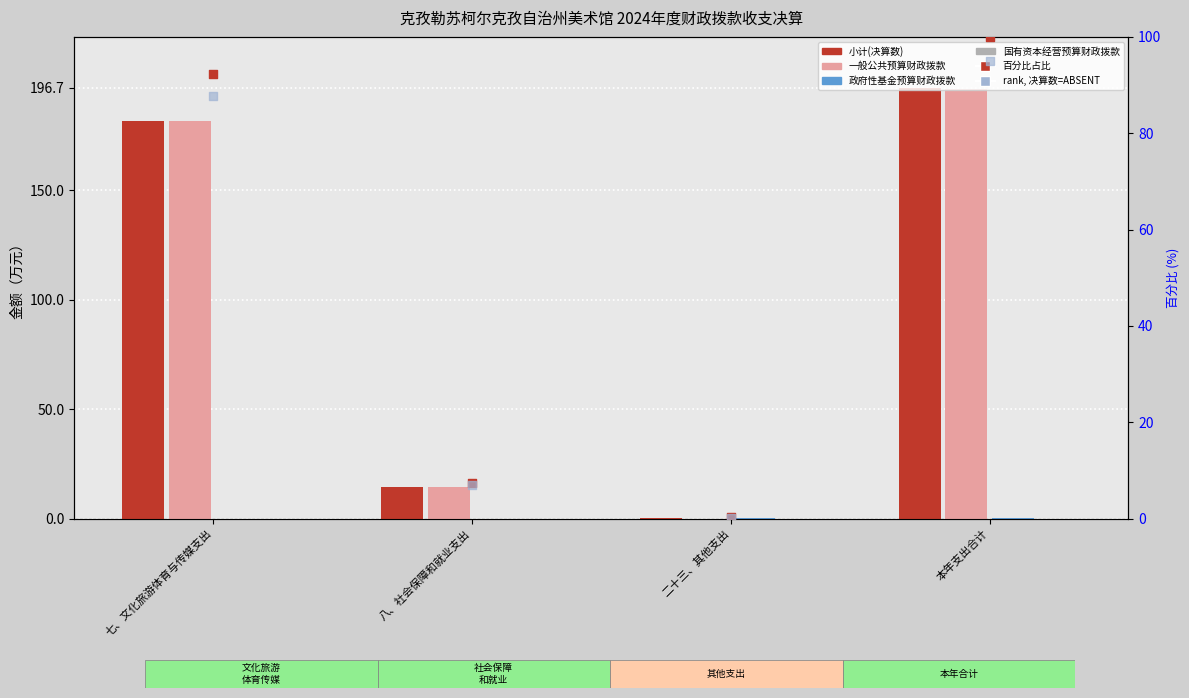

Is the value of 小计(决算数) at 七、文化旅游体育与传媒支出 greater than the value of rank, Detection Call=ABSENT at 八、社会保障和就业支出?

Yes